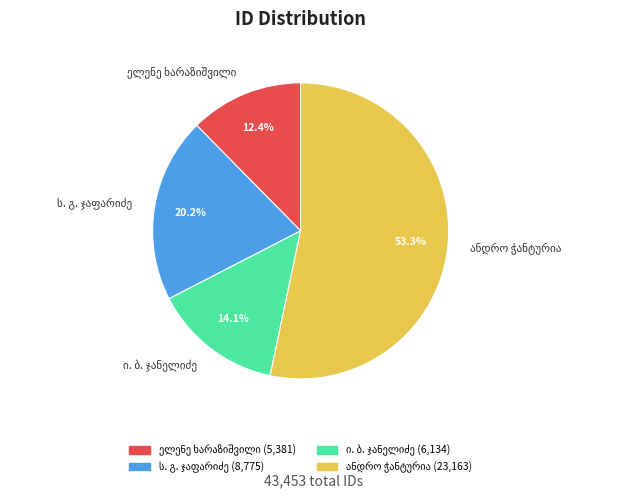

Which has a higher value, ი. ბ. ჯანელიძე or ანდრო ჭანტურია?

ანდრო ჭანტურია